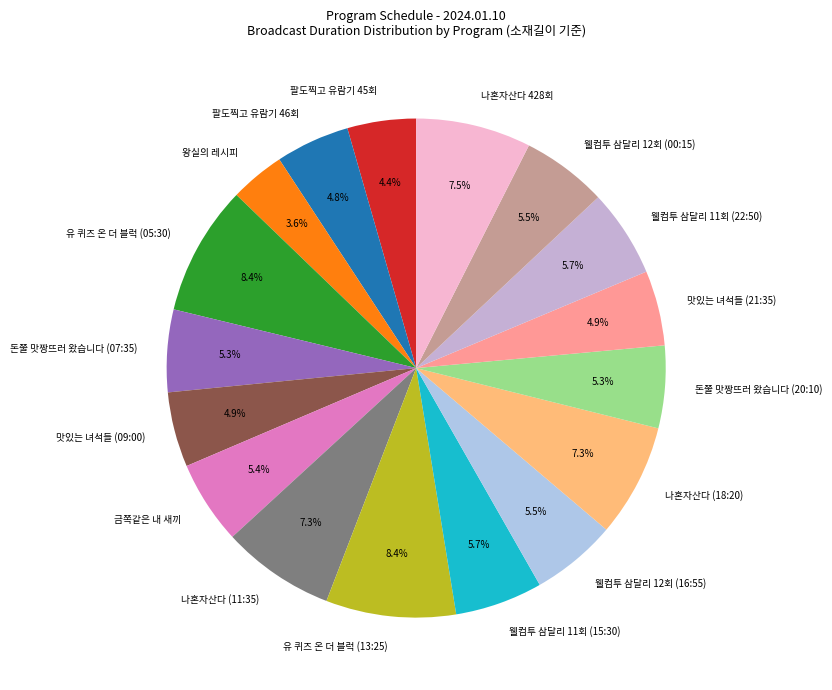

To the nearest percent, what is the difference between the largest and smallest slice percentages?

5%